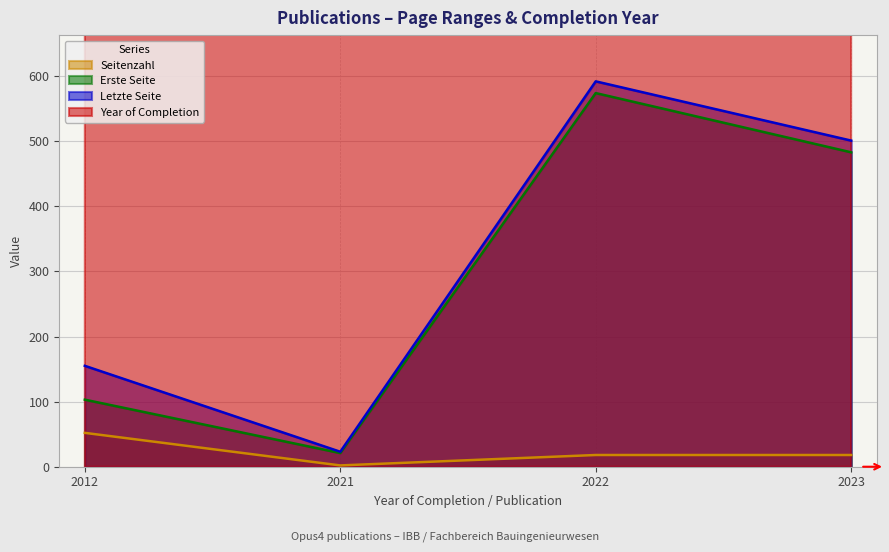

True or false: Erste Seite and Year of Completion intersect in this chart.

False